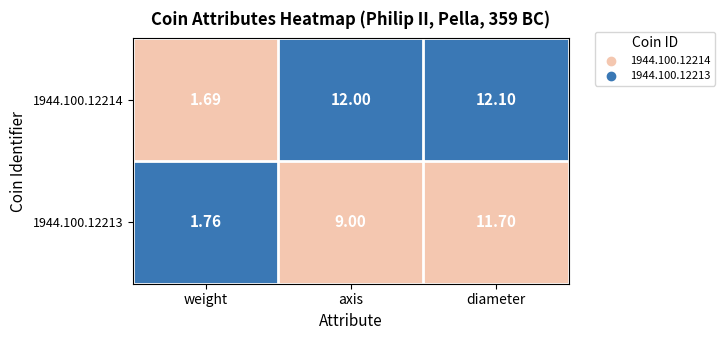

At which label does 1944.100.12213 reach its peak?

diameter